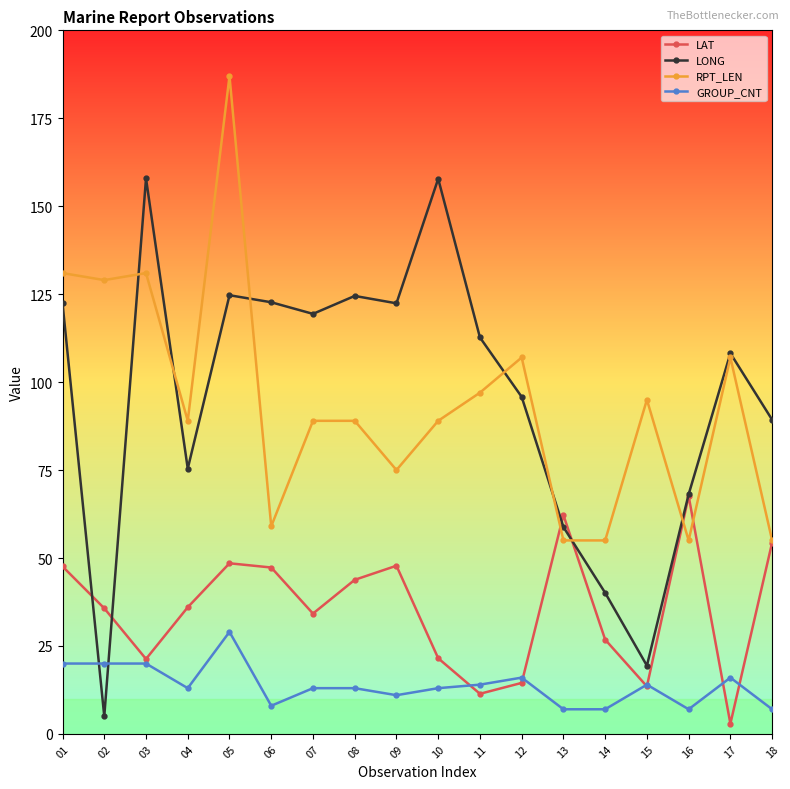

How many categories are shown in the chart?

18